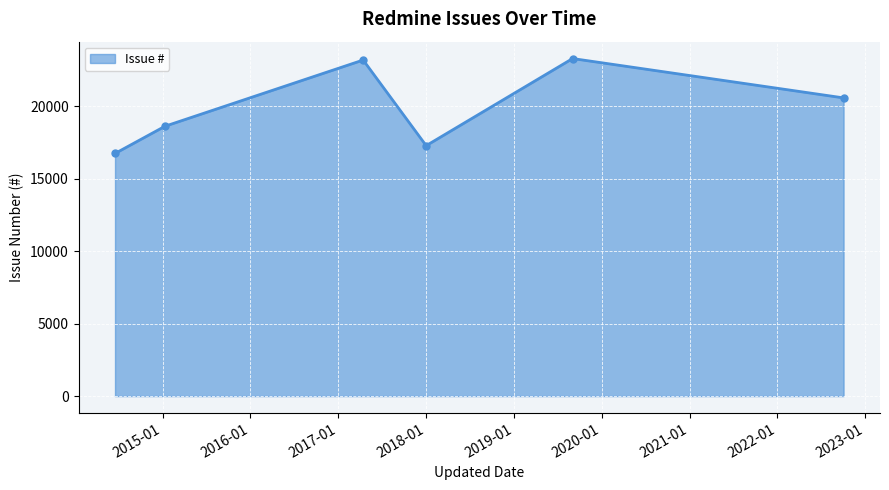

How many interior local valleys (lower than both neighbors) does the data have?

1